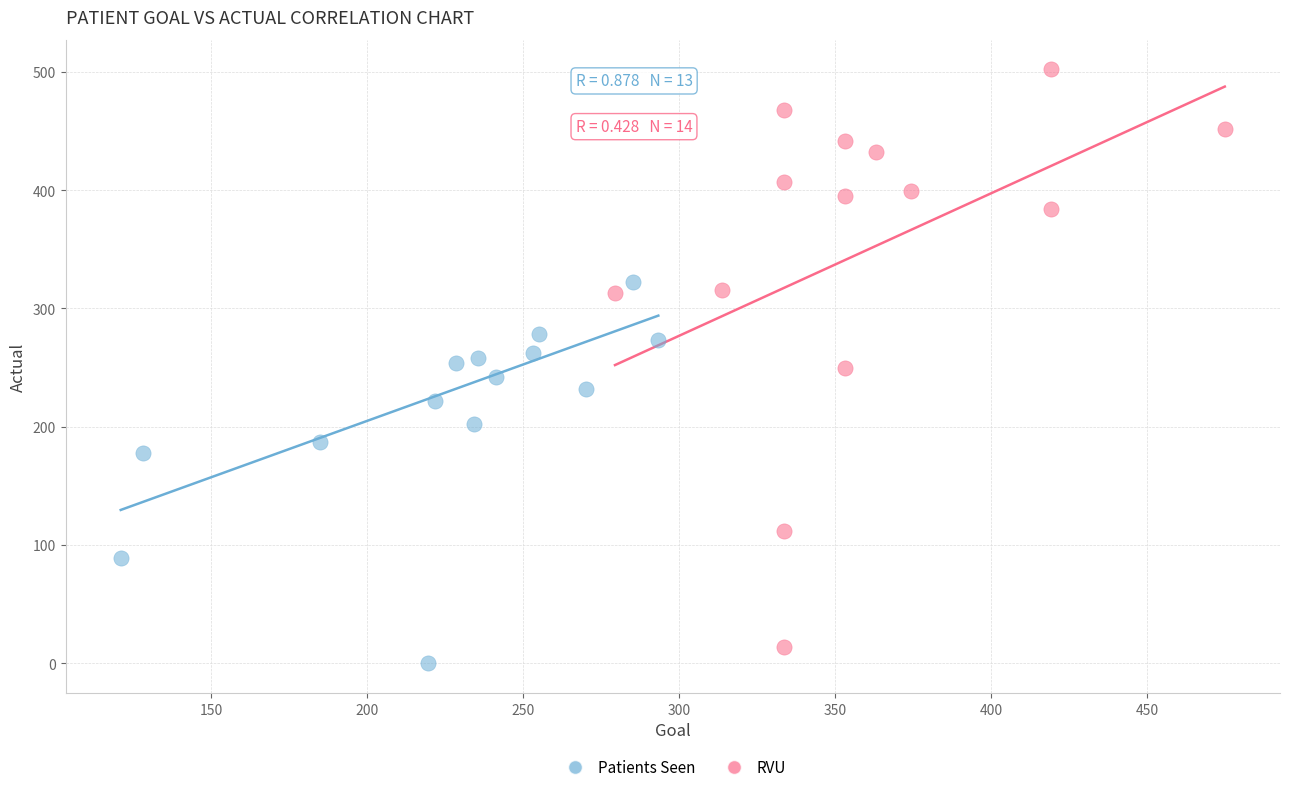

Which series contains the highest Y value?

RVU